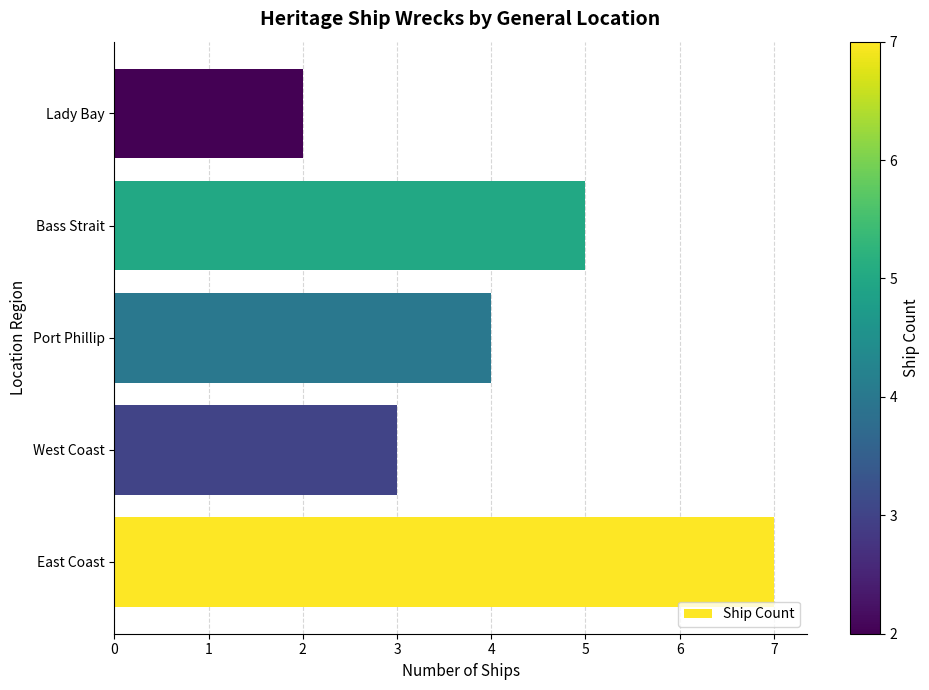

What is the difference between the maximum and second lowest values?

4